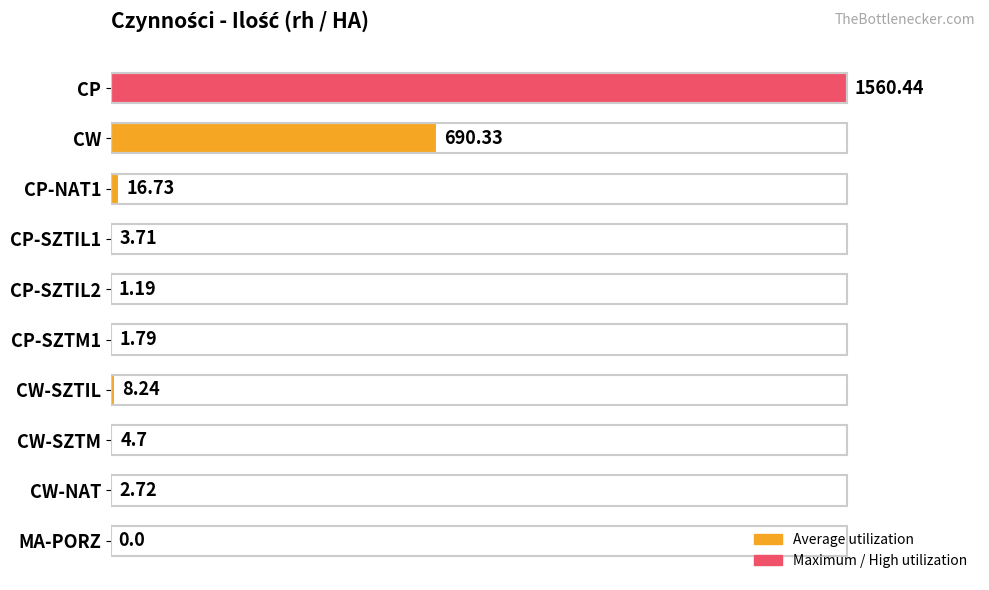

What is the change in value from CW-SZTM to CW-NAT?

-2.0